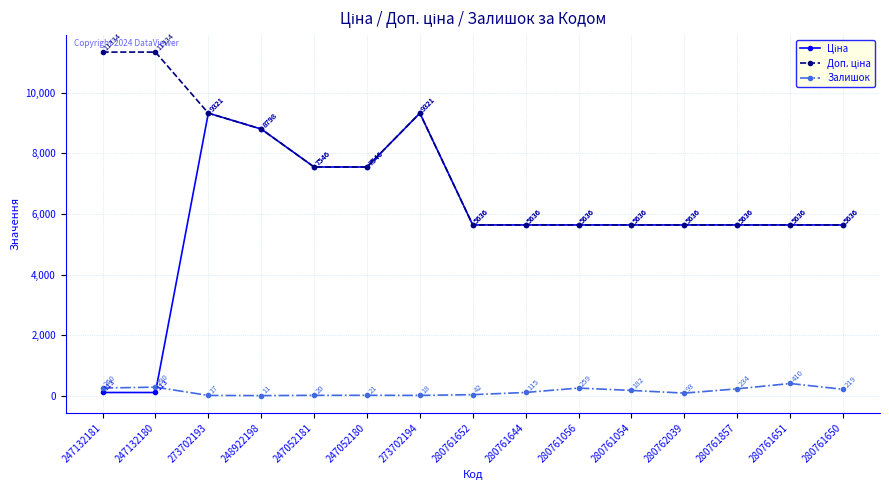

Which label corresponds to the smallest value in the chart?

248922198